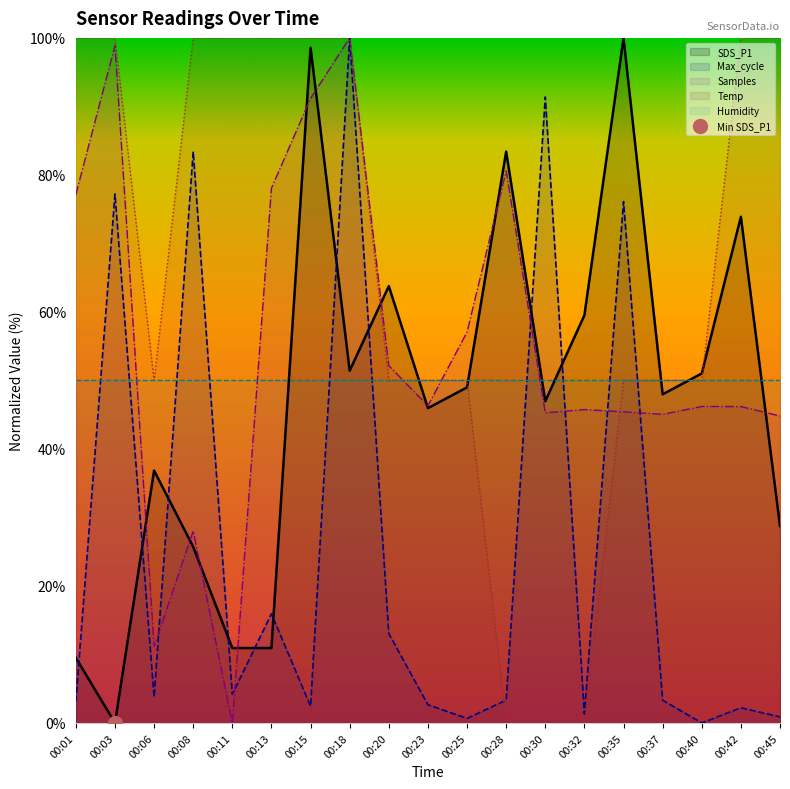

Rank the series at 00:11 from lowest to highest value.

Samples, Max_cycle, SDS_P1, Temp